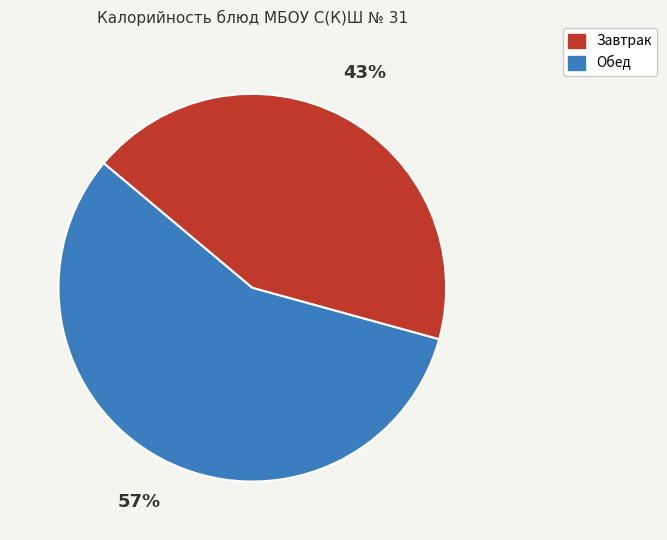

Count the number of slices in the pie.

2